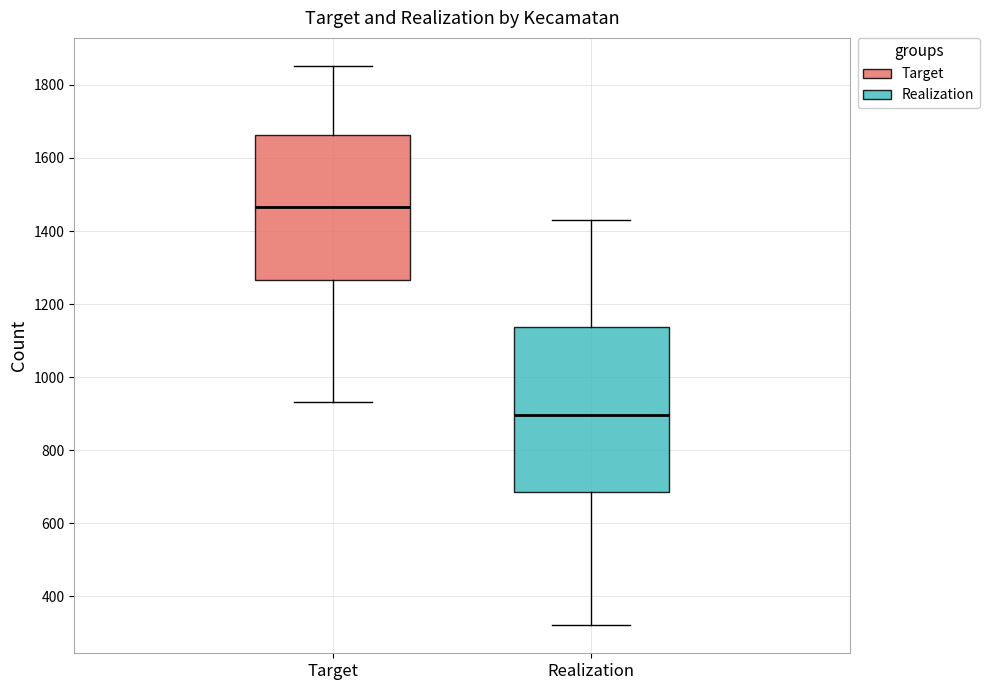

Reading left to right, transcribe this box plot: for each box, give where its median line is, the range the box spans, and where its two whiskers end, as read against the y-axis. The values are not printed on the chart, so give them approximately, as read against the axis.

Target: median 1460, box 1260 to 1660, whiskers 940 to 1860
Realization: median 900, box 680 to 1140, whiskers 320 to 1440